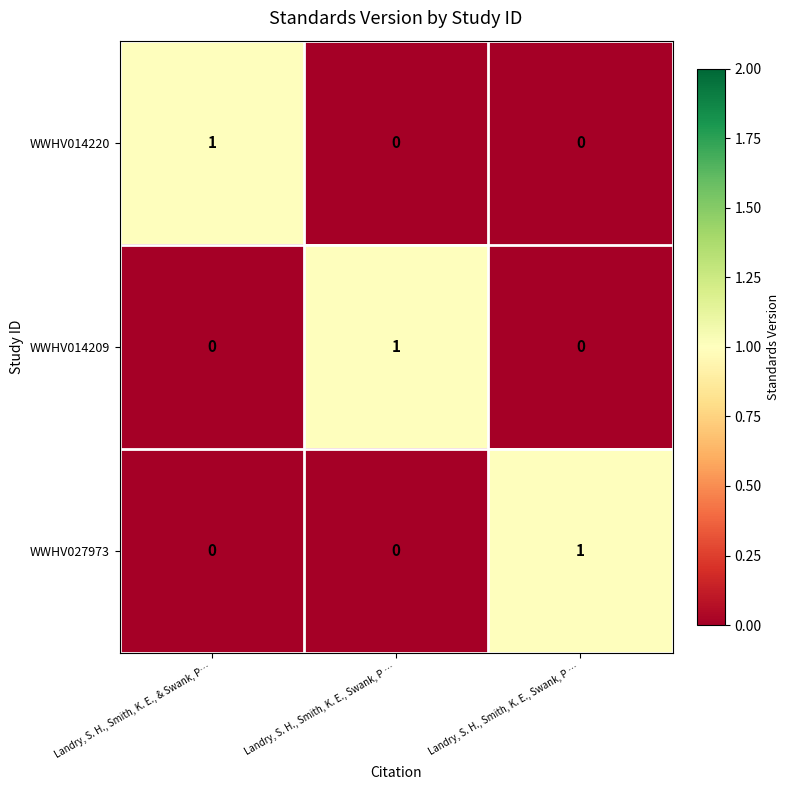

At which category does the chart reach its peak across all series?

Landry, S. H., Smith, K. E., & Swank, P…